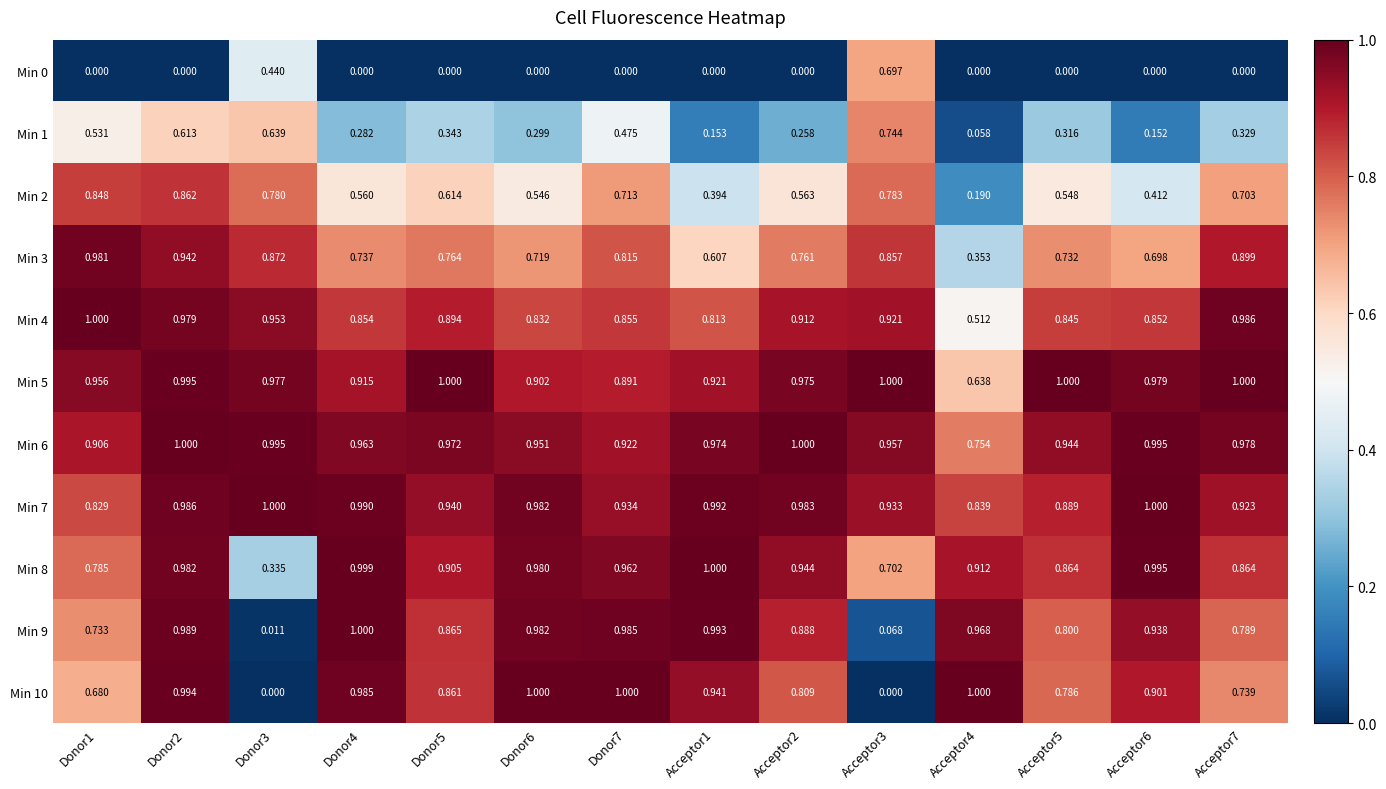

Is the value of Min 10 at Acceptor1 greater than the value of Min 3 at Donor2?

No